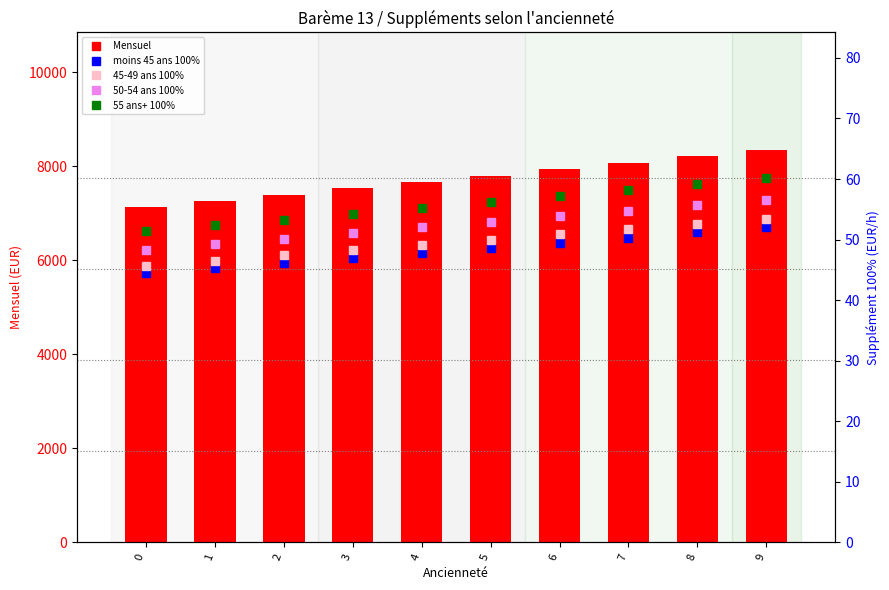

Reading right to left, what are all the values shown in this chart?

Mensuel (EUR): 8341.0	8205.6	8070.1	7934.6	7799.2	7663.7	7528.2	7392.7	7257.3	7121.8
moins 45 ans 100%: 52.0	51.2	50.3	49.5	48.6	47.8	47.0	46.1	45.3	44.4
45-49 ans 100%: 53.5	52.6	51.7	50.9	50.0	49.1	48.3	47.4	46.5	45.7
50-54 ans 100%: 56.6	55.7	54.8	53.9	52.9	52.0	51.1	50.2	49.3	48.3
55 ans+ 100%: 60.2	59.2	58.2	57.2	56.2	55.3	54.3	53.3	52.3	51.4